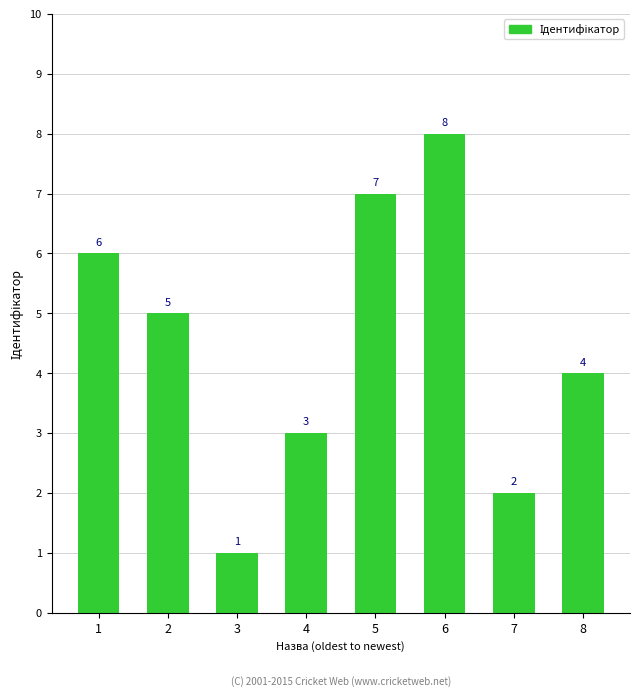

Where is the data nearest to the value 4?

8